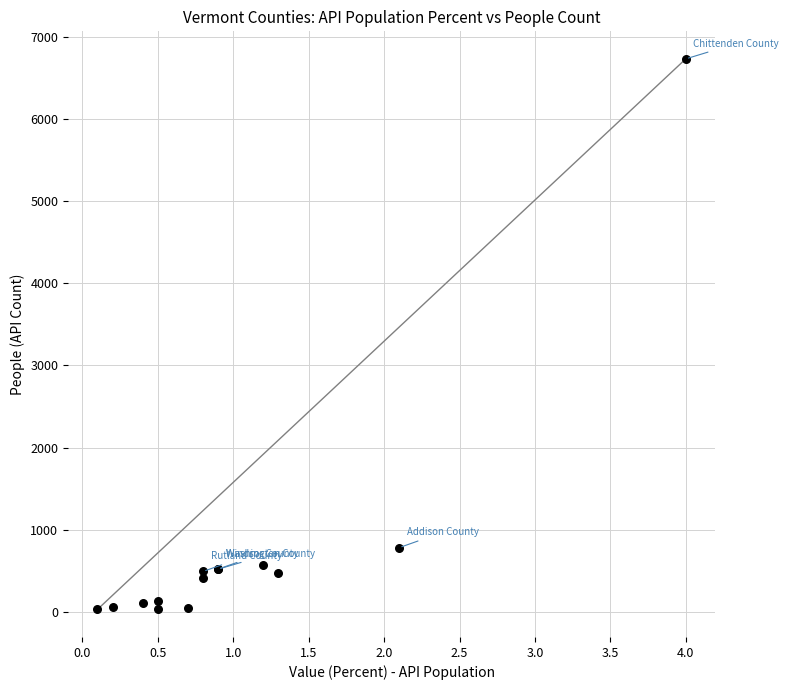

What Y value in the scatter plot is closest to 3380?

783